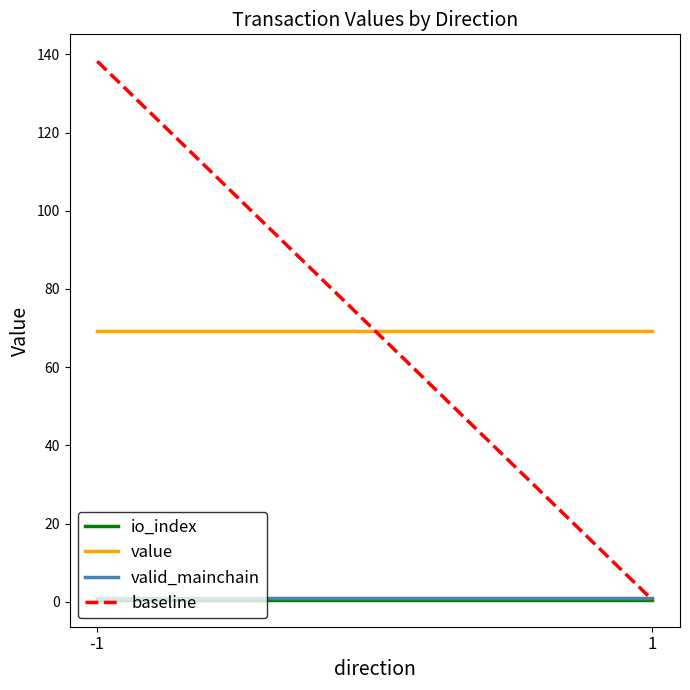

What is the highest value of the value series?

69.1